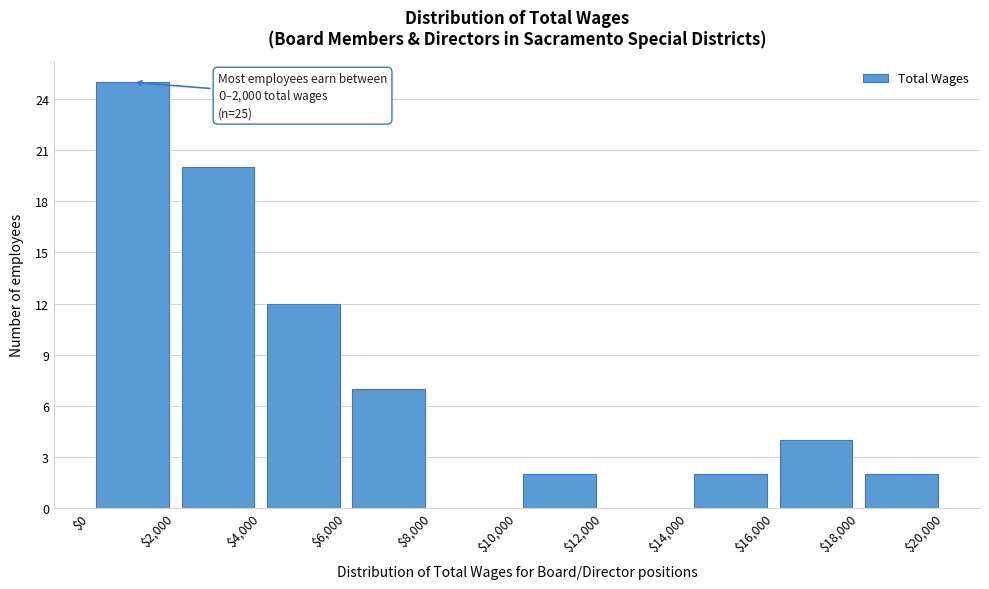

Over which range of the x-axis is the bar tallest?

$0 to $2,000